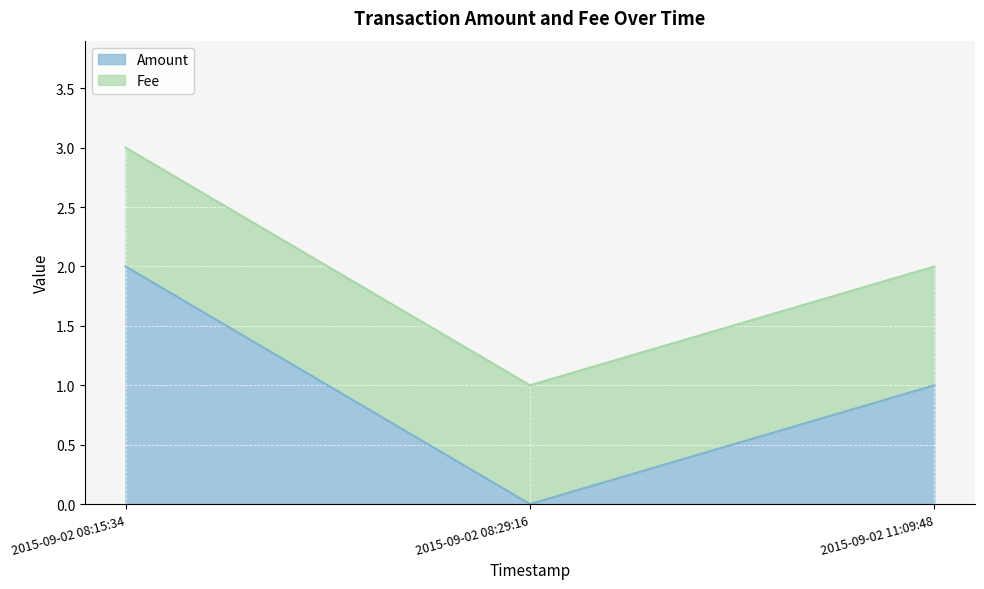

Count the number of categories in the chart.

3